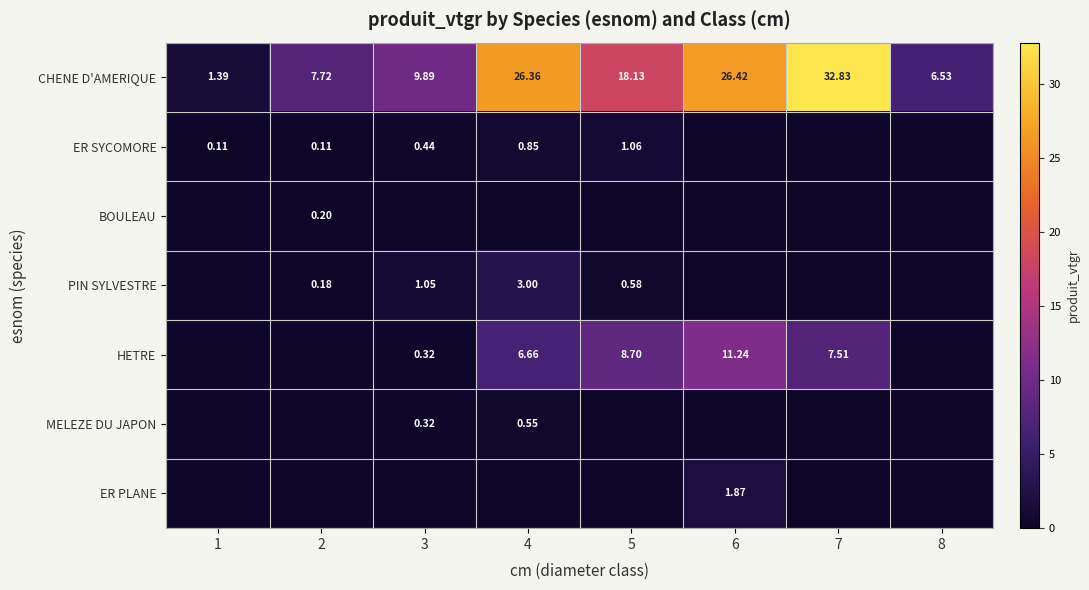

Is the value of ER SYCOMORE at 4 greater than the value of MELEZE DU JAPON at 4?

Yes